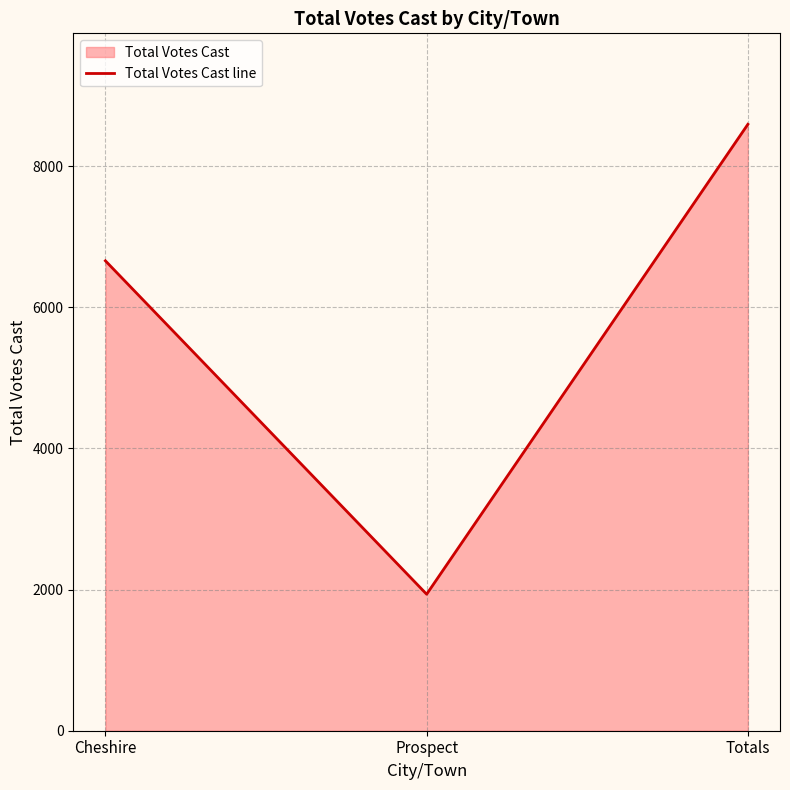

What is the smallest value displayed?

1934